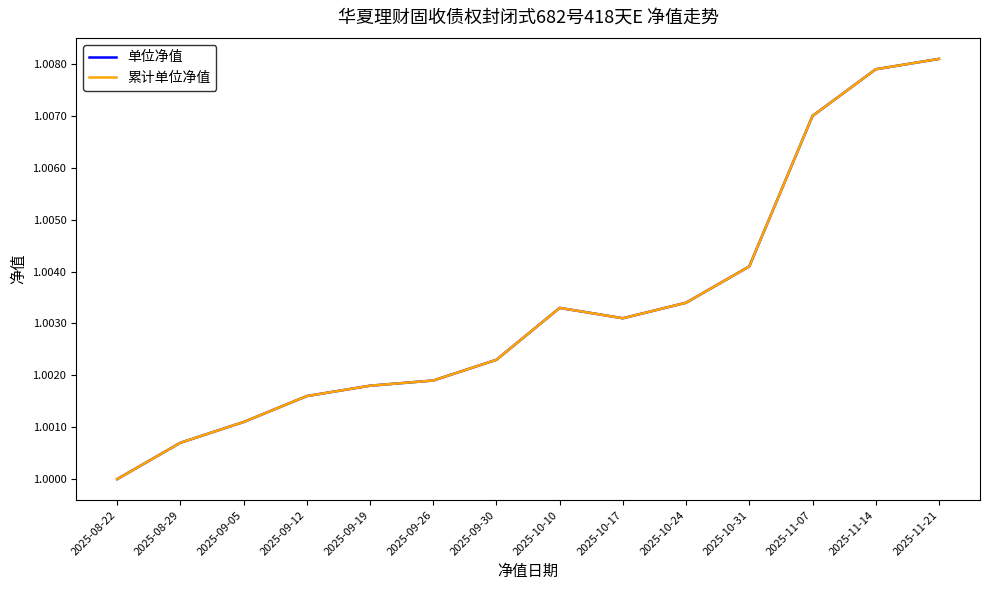

What is the label of the 4th point from the right?

2025-10-31